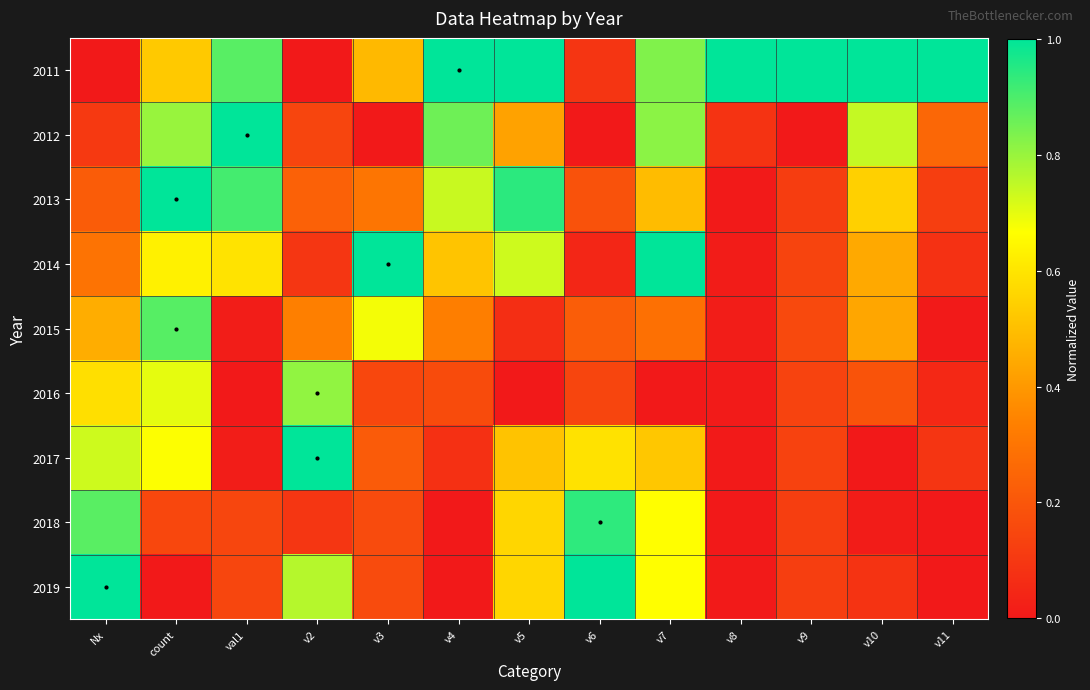

Reading right to left, transcribe all the data shown in this chart.

2011: v11=1.0	v10=1.0	v9=1.0	v8=1.0	v7=0.8	v6=0.1	v5=1.0	v4=1.0	v3=0.5	v2=0.0	val1=0.9	count=0.5	Nx=0.0
2012: v11=0.3	v10=0.7	v9=0.0	v8=0.1	v7=0.8	v6=0.0	v5=0.4	v4=0.9	v3=0.0	v2=0.1	val1=1.0	count=0.8	Nx=0.1
2013: v11=0.1	v10=0.5	v9=0.1	v8=0.0	v7=0.5	v6=0.2	v5=0.9	v4=0.7	v3=0.3	v2=0.2	val1=0.9	count=1.0	Nx=0.2
2014: v11=0.1	v10=0.4	v9=0.1	v8=0.0	v7=1.0	v6=0.0	v5=0.7	v4=0.5	v3=1.0	v2=0.1	val1=0.6	count=0.6	Nx=0.3
2015: v11=0.0	v10=0.4	v9=0.2	v8=0.0	v7=0.3	v6=0.2	v5=0.1	v4=0.3	v3=0.7	v2=0.3	val1=0.0	count=0.9	Nx=0.5
2016: v11=0.0	v10=0.2	v9=0.1	v8=0.0	v7=0.0	v6=0.1	v5=0.0	v4=0.2	v3=0.2	v2=0.8	val1=0.0	count=0.7	Nx=0.6
2017: v11=0.1	v10=0.0	v9=0.1	v8=0.0	v7=0.5	v6=0.6	v5=0.5	v4=0.1	v3=0.2	v2=1.0	val1=0.0	count=0.7	Nx=0.7
2018: v11=0.0	v10=0.0	v9=0.1	v8=0.0	v7=0.7	v6=0.9	v5=0.6	v4=0.0	v3=0.2	v2=0.1	val1=0.1	count=0.2	Nx=0.9
2019: v11=0.0	v10=0.1	v9=0.1	v8=0.0	v7=0.7	v6=1.0	v5=0.6	v4=0.0	v3=0.2	v2=0.8	val1=0.1	count=0.0	Nx=1.0